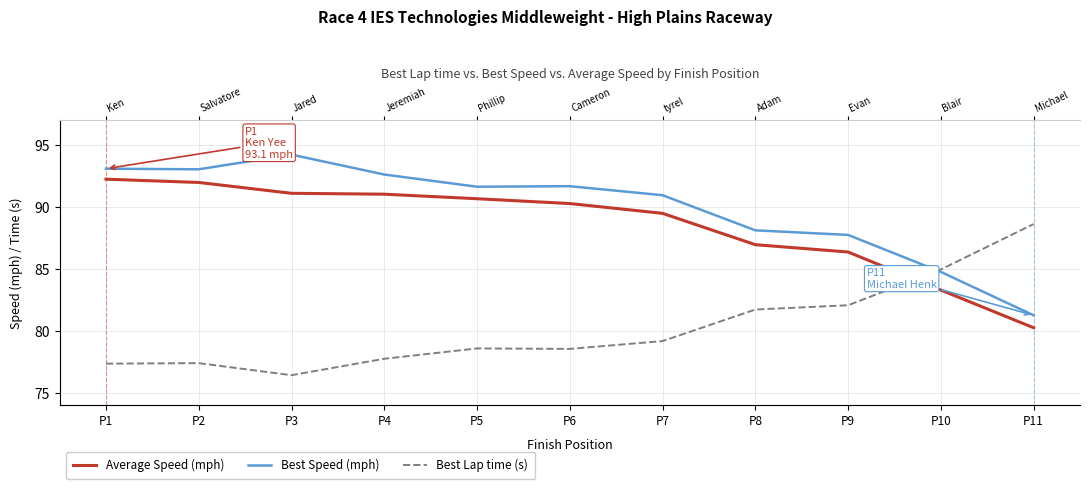

What is the value of the Best Lap time (s) point at the 8th from the left?

81.7